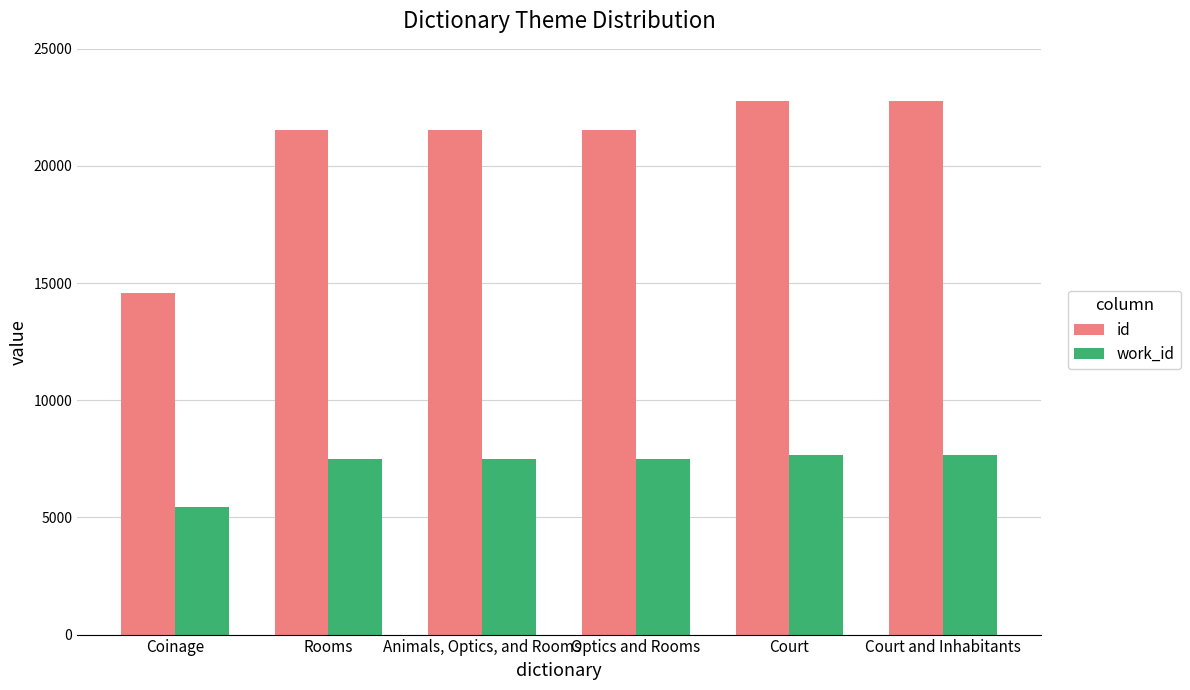

How many data points does each series have?

6